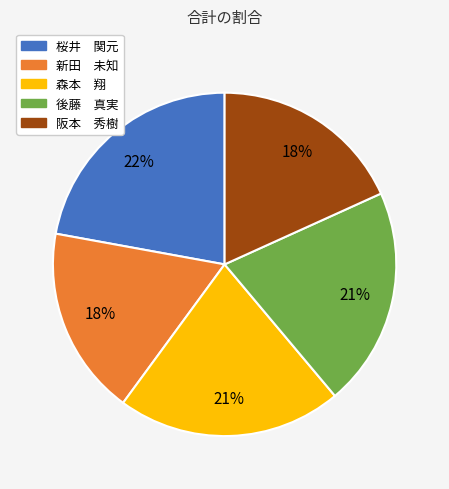

What is the ratio of the value at 阪本 秀樹 to the value at 新田 未知?

1.0